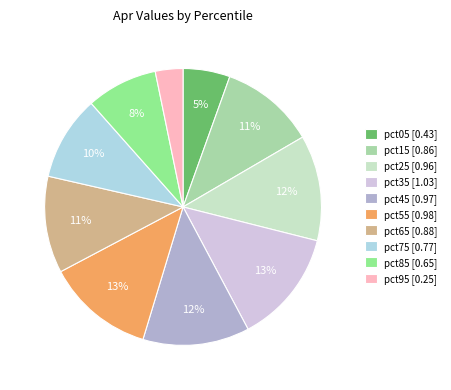

Do pct95 [0.25] and pct75 [0.77] together represent more than half of the pie?

No